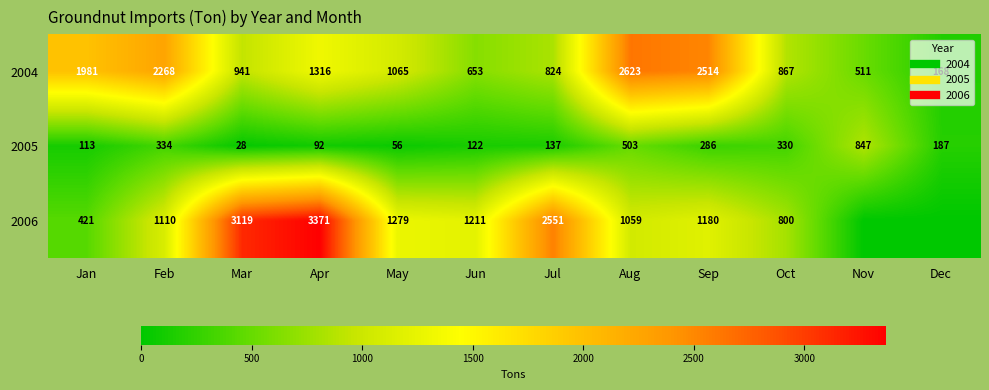

The 2005 series shows 213 at Jun. True or false?

False